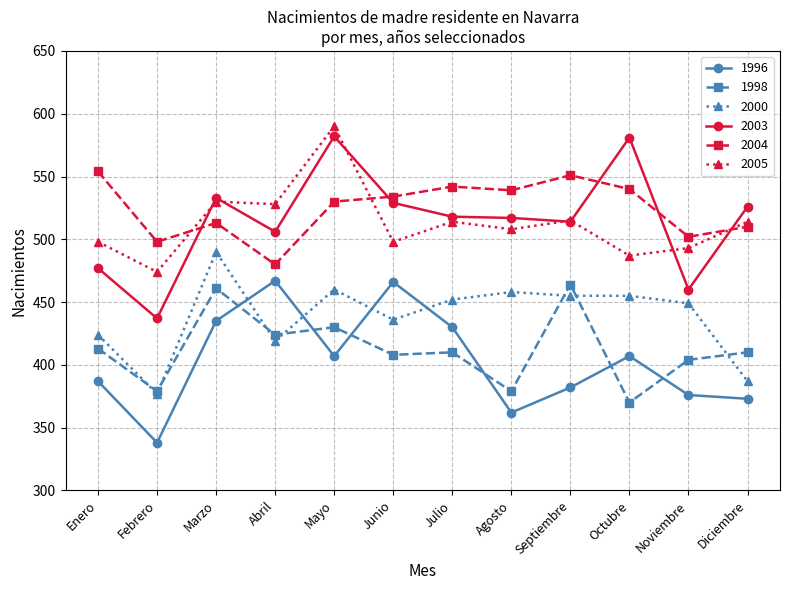

At which label does 1998 reach its peak?

Septiembre